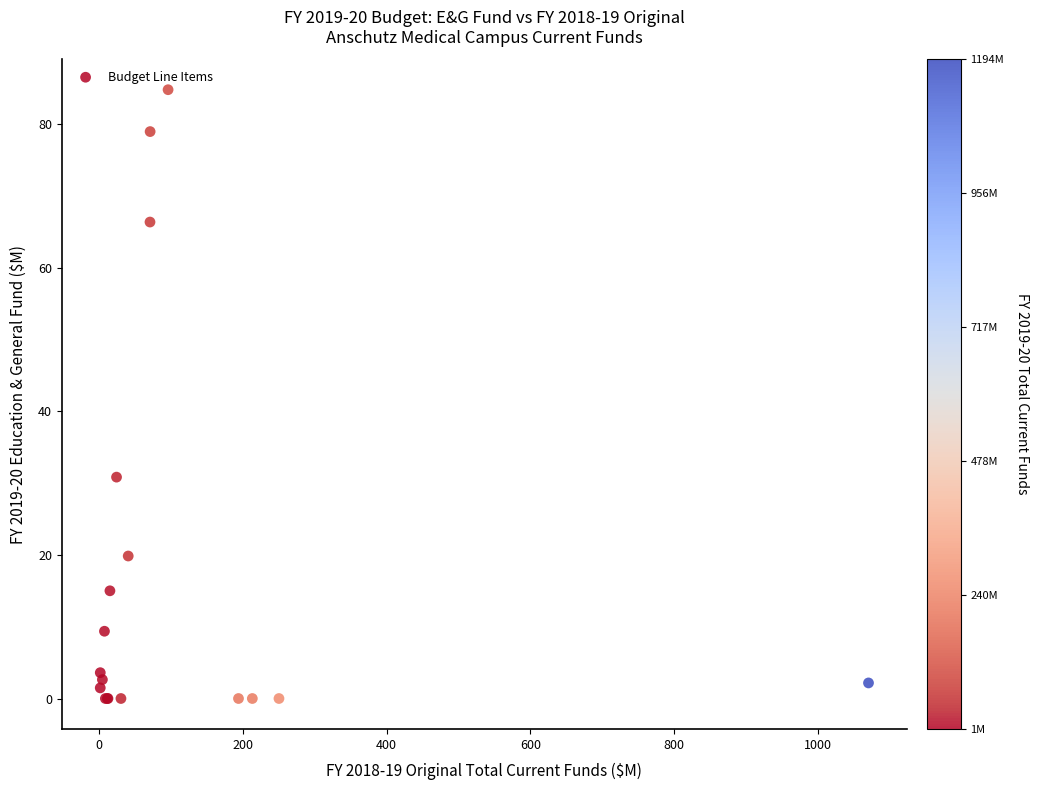

What Y value in the scatter plot is closest to 42?

30.8